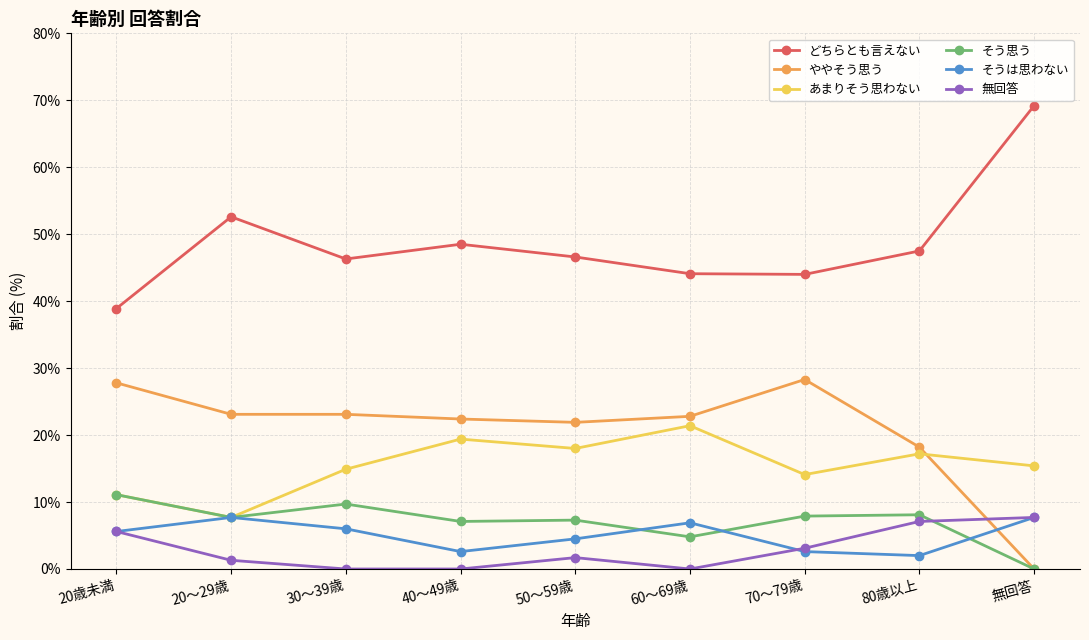

At which category does the chart reach its peak across all series?

無回答